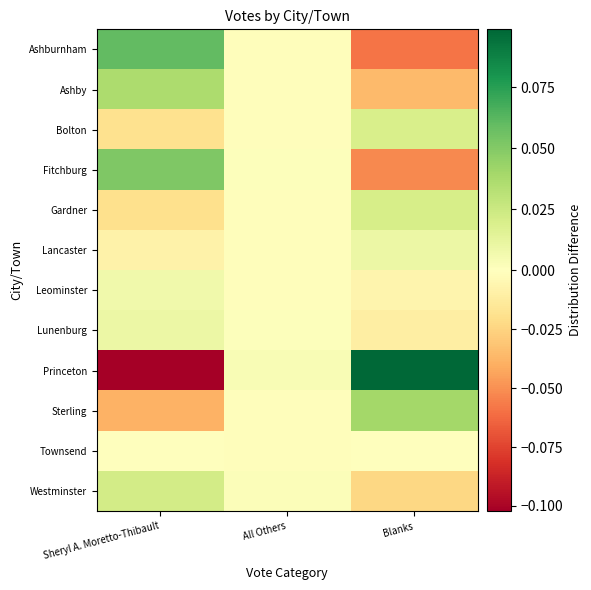

What is the greatest value displayed?

0.1